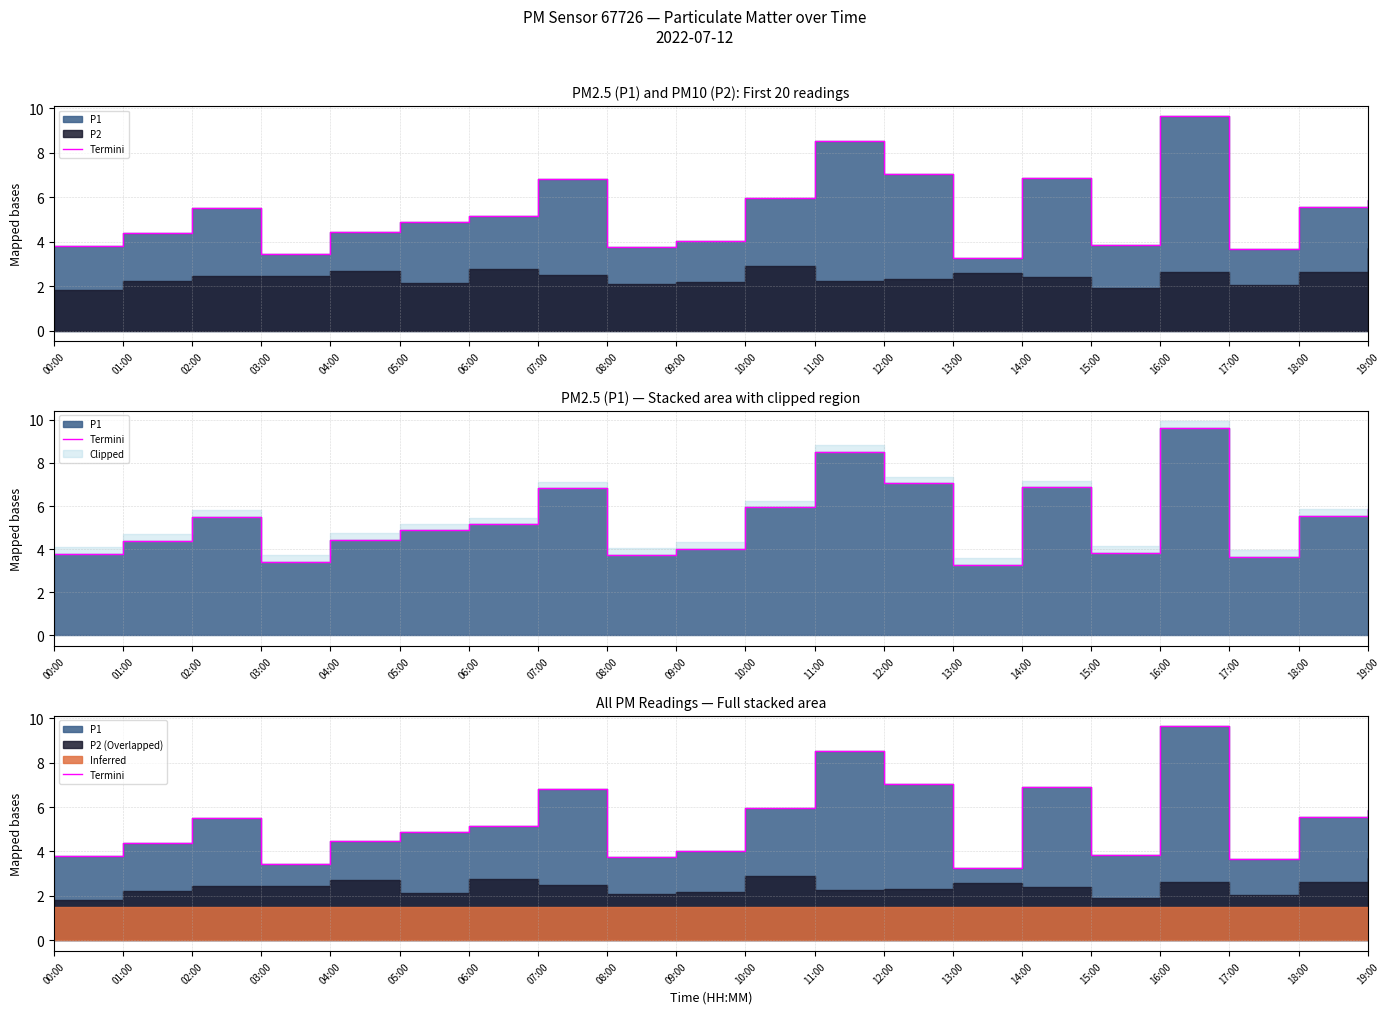

True or false: the data has more than 2 interior local peaks.

True